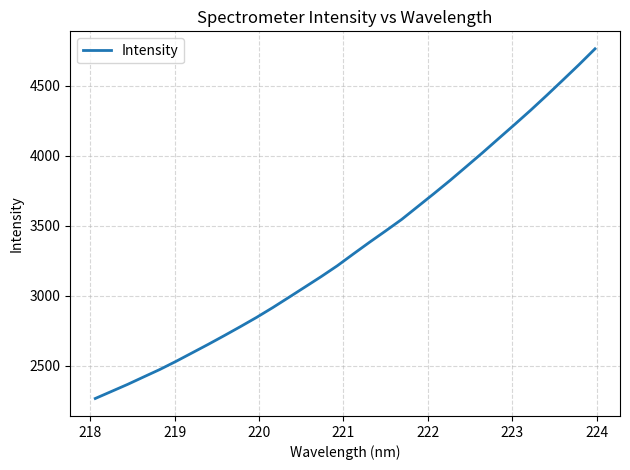

What is the smallest value displayed?

2265.9